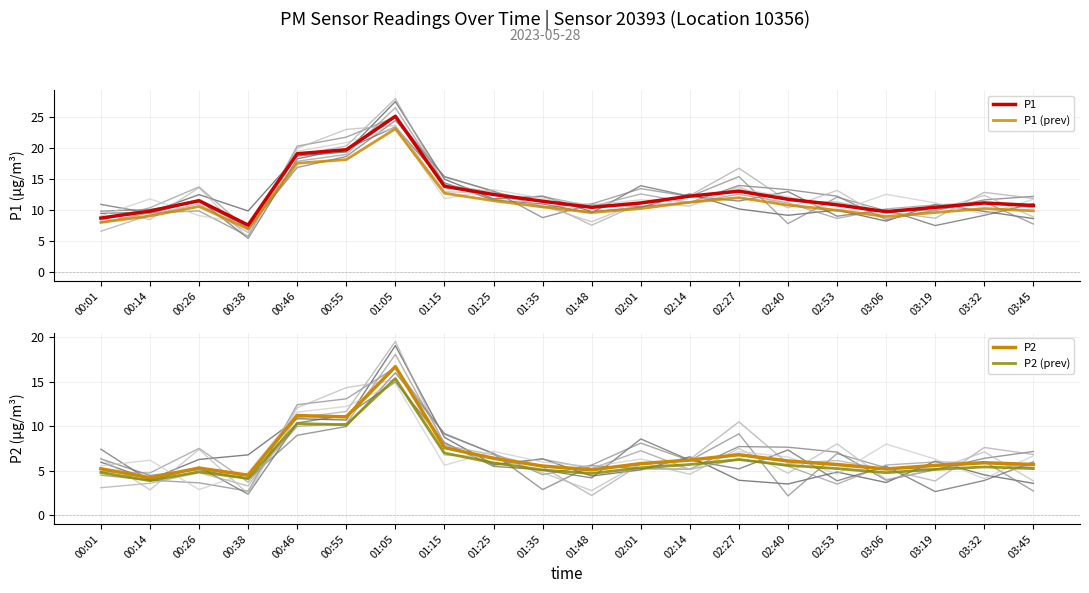

What is the sum of the P1 values at 02:40 and 01:15?

25.7